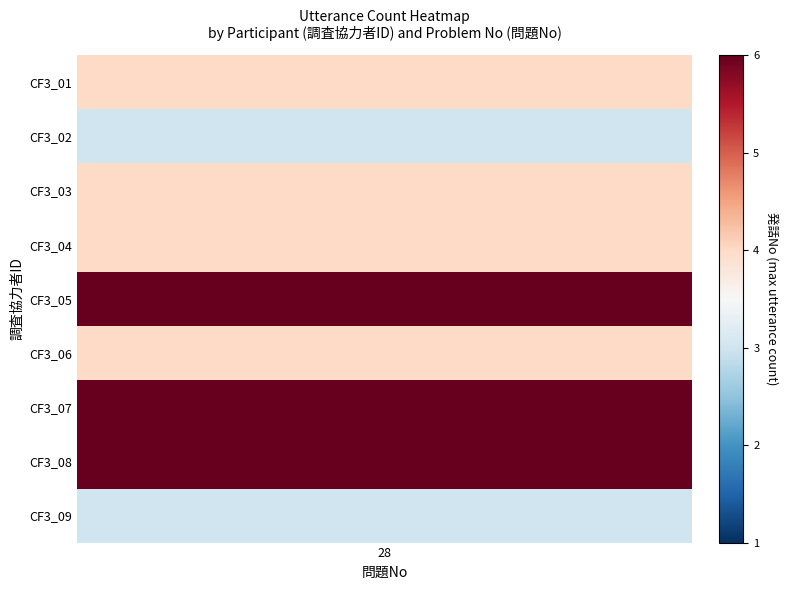

The value of CF3_09 at 7 is 15. True or false?

False